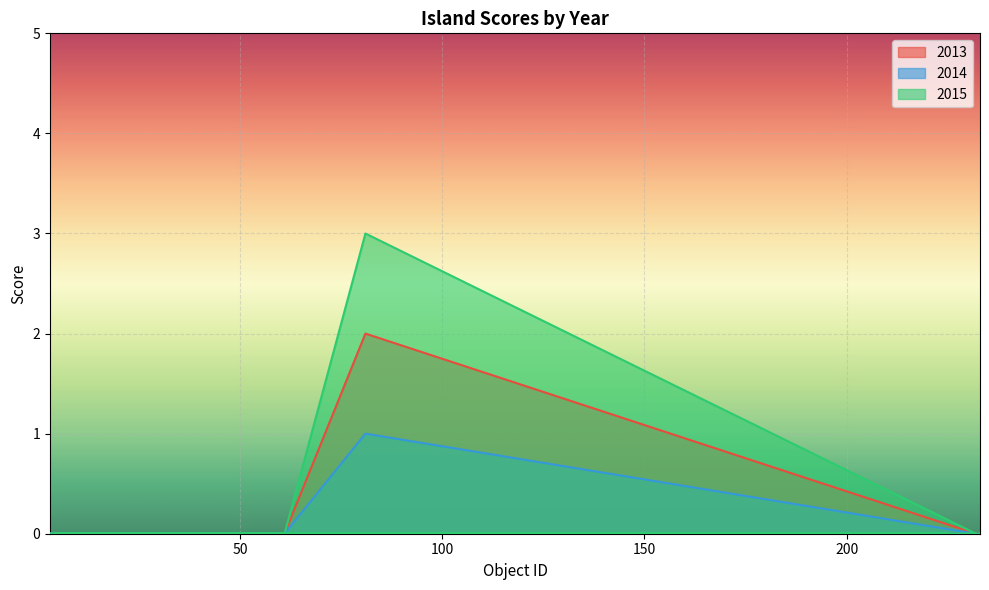

True or false: 2014 has a value of -1 at 233.

False